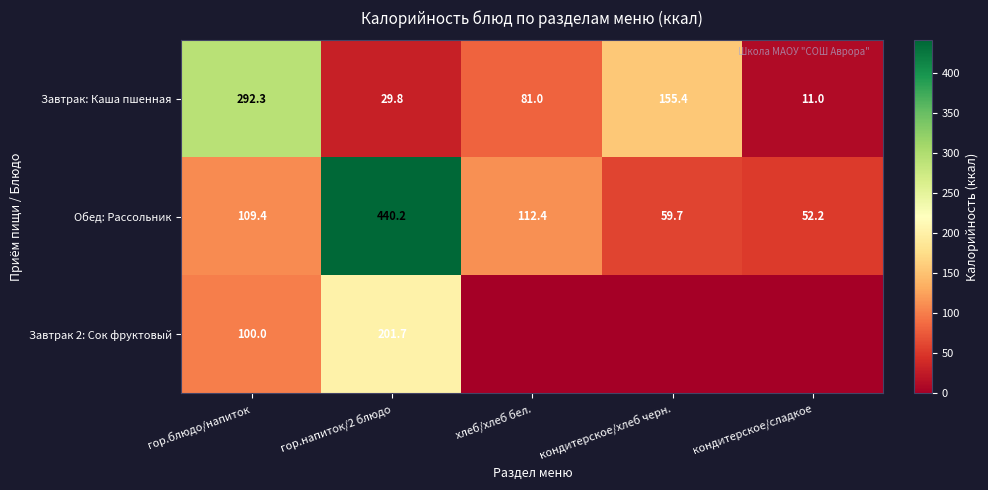

Is it true that Обед: Рассольник equals 22.7 at хлеб/хлеб бел.?

False